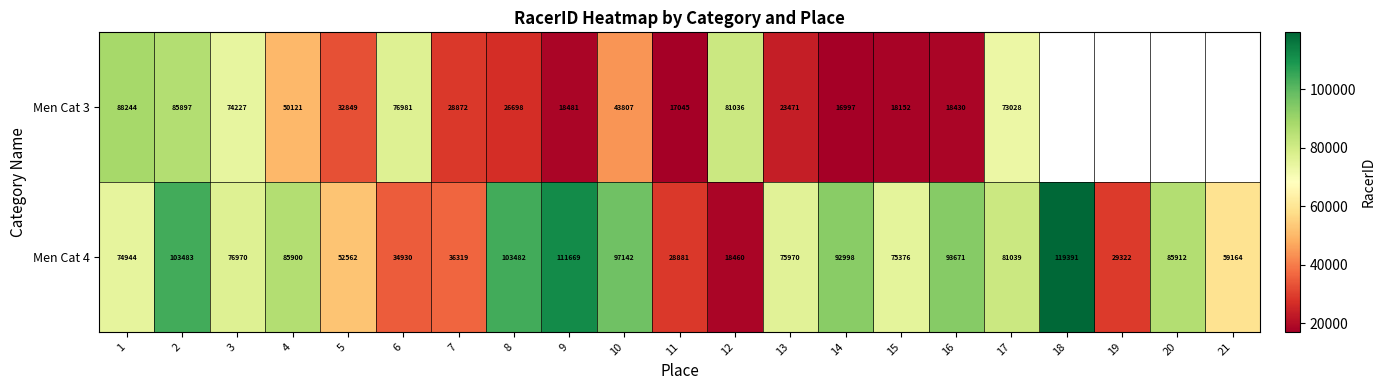

What is the difference between the highest and lowest values at 3?

2743